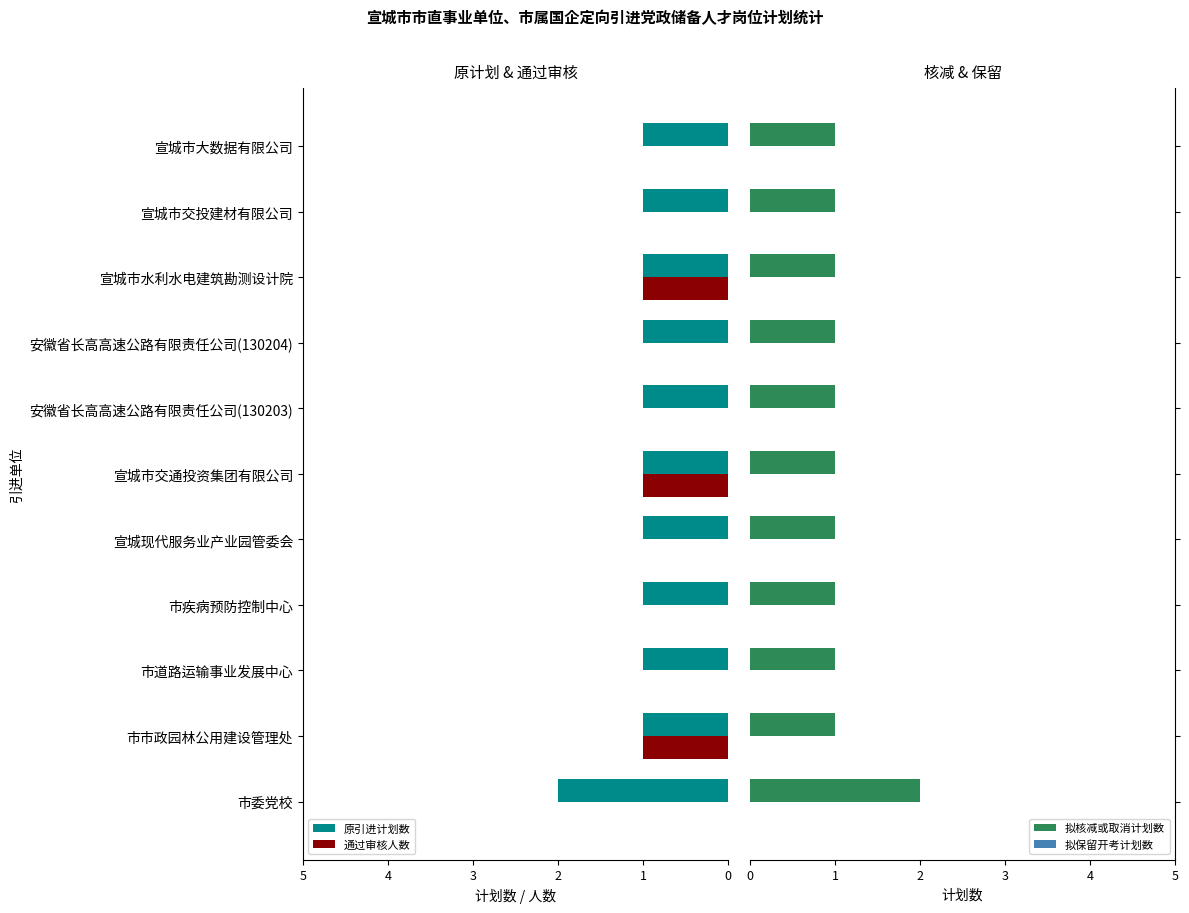

Rank the series by their maximum value, from highest to lowest.

原引进计划数, 拟核减或取消计划数, 通过审核人数, 拟保留开考计划数